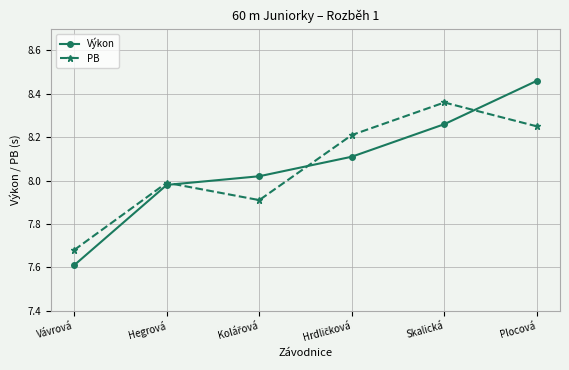

True or false: Výkon has more than 2 points higher than both neighbors.

False